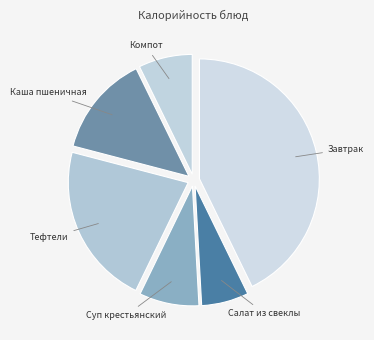

Count the number of slices in the pie.

6